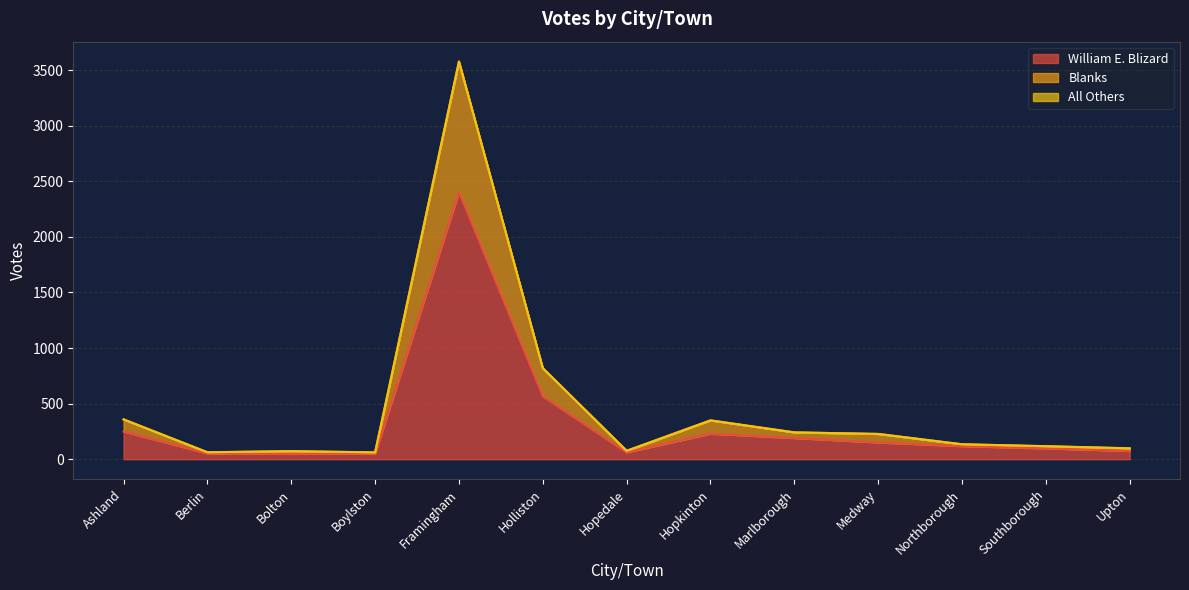

At how many categories does at least one series exceed 2897?

1